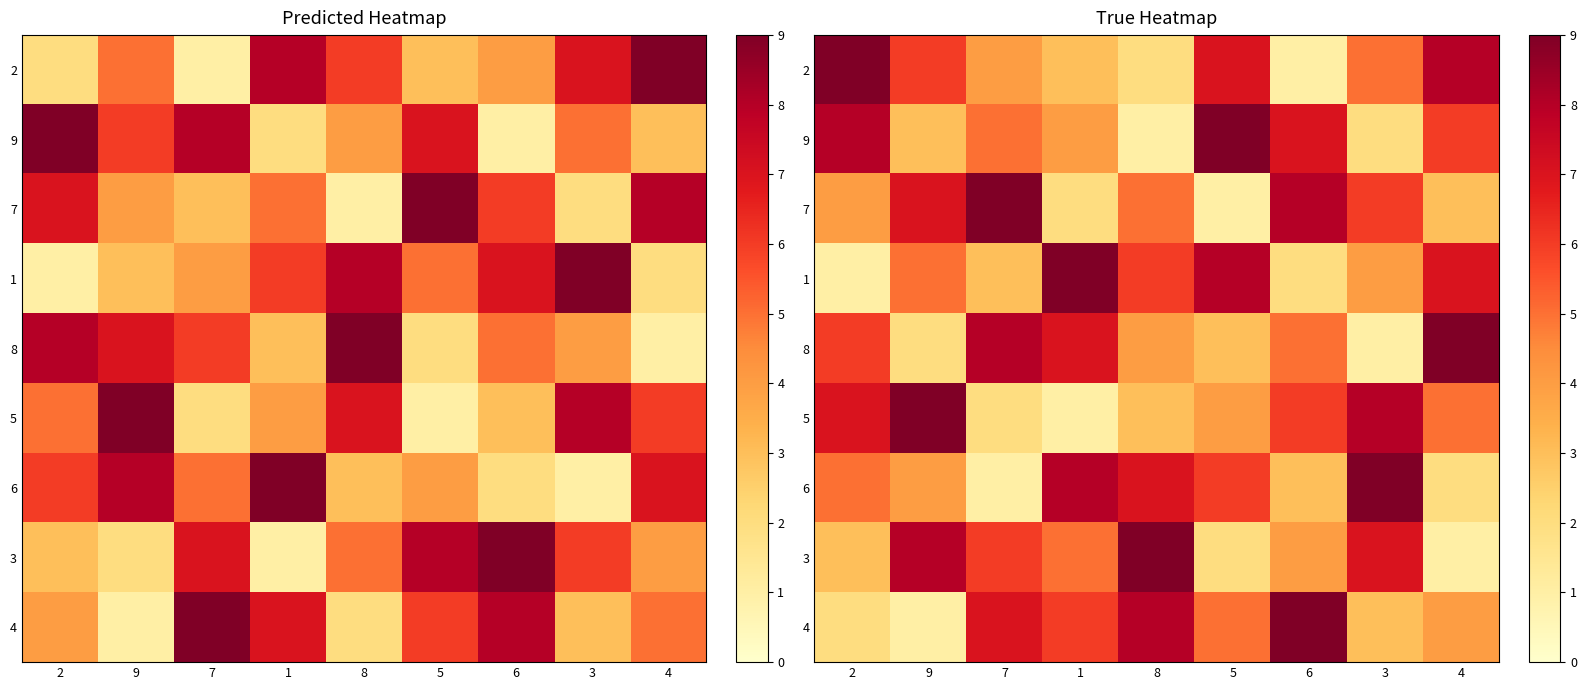

List the series in order of their peak value, lowest first.

2, 9, 7, 1, 8, 5, 6, 3, 4